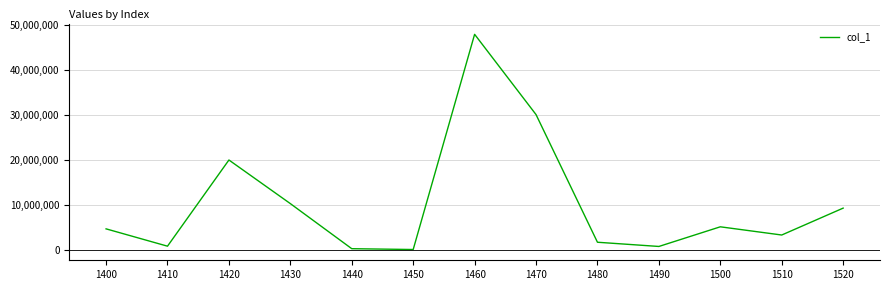

Between 1460 and 1520, which is larger?

1460